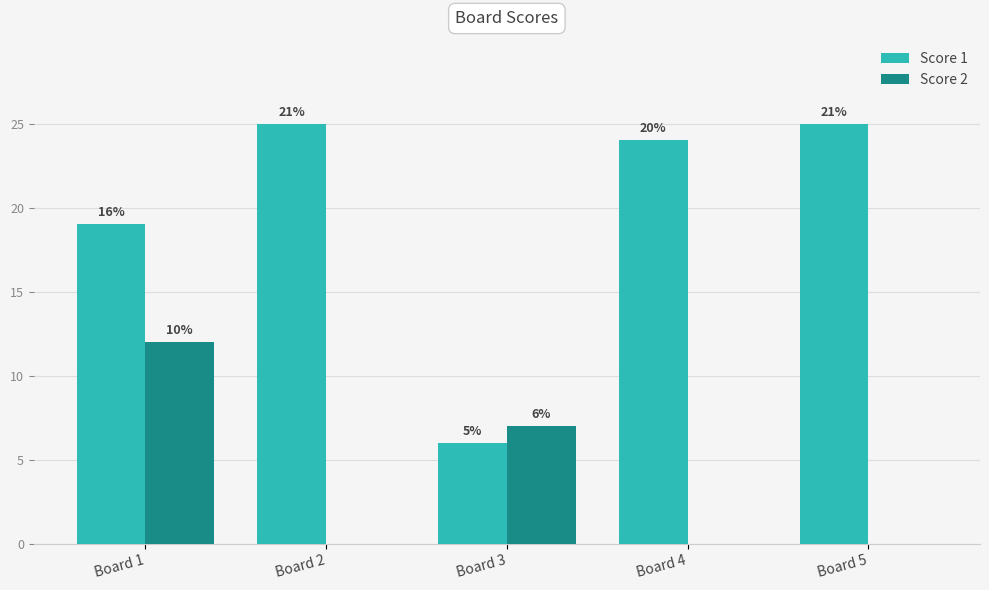

At which category is the sum across all series the highest?

Board 1